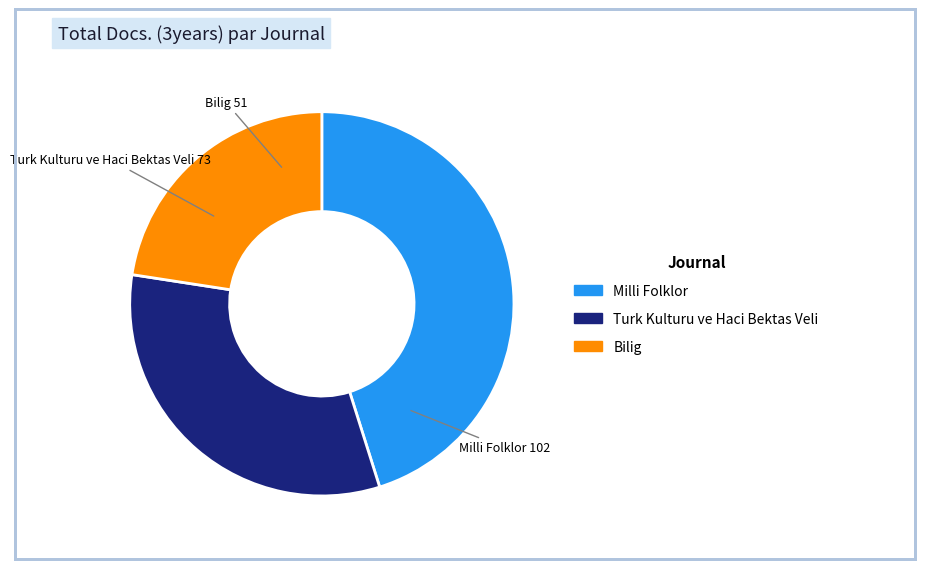

Is the sum of Bilig and Milli Folklor greater than half?

Yes